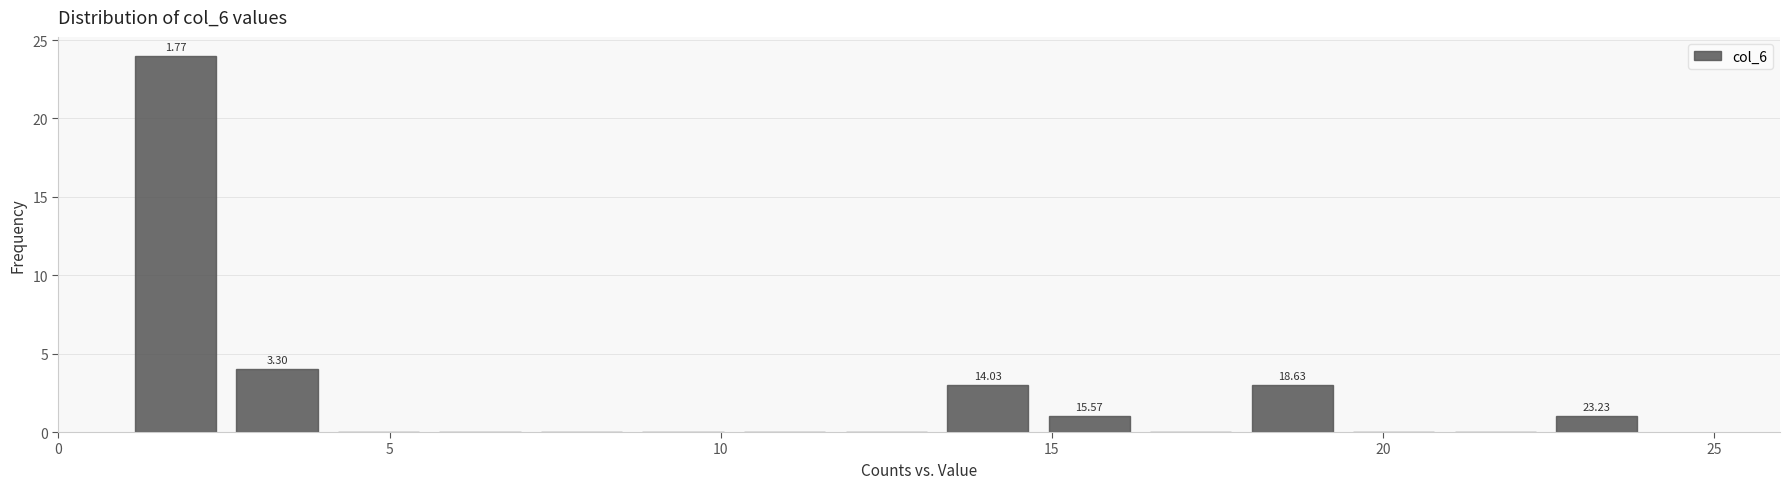

Read against the x-axis, roughly where is the centre of the tallest bar?

2.0